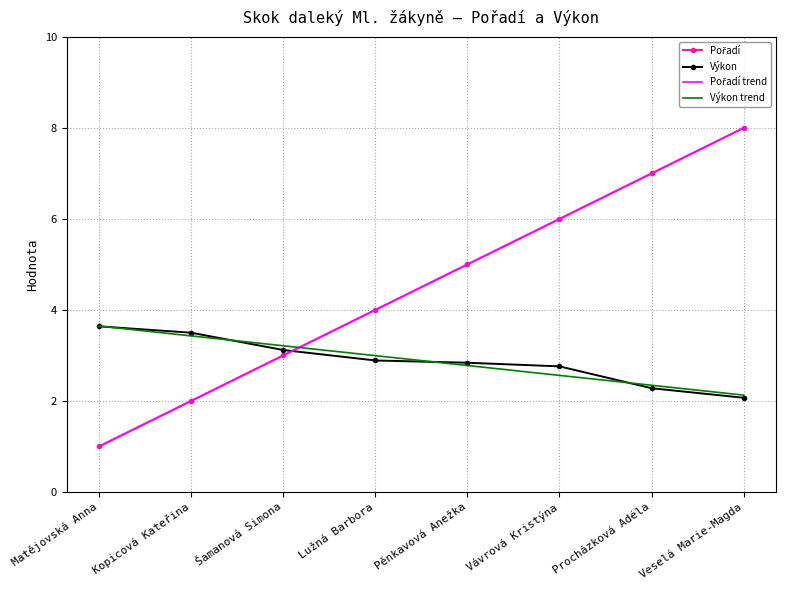

True or false: Výkon trend and Výkon cross at least once.

True